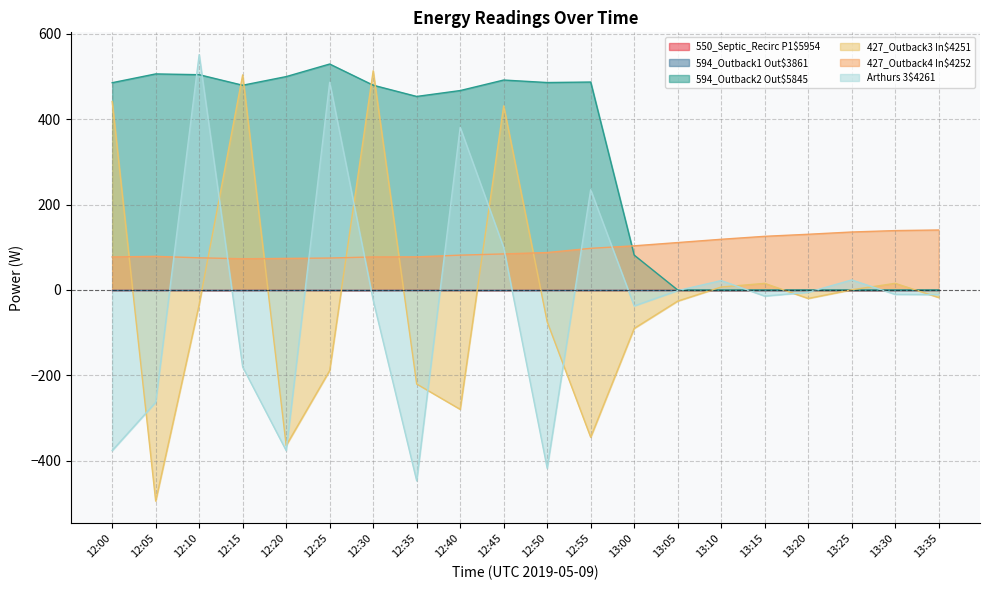

What is the spread (max minus min) of values at 12:50?

903.4